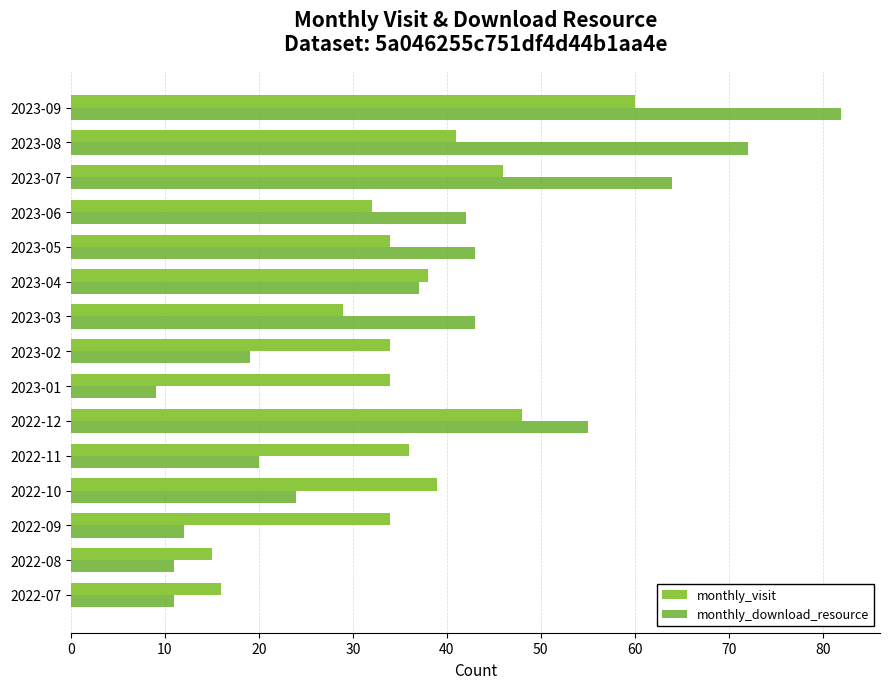

List the series in order of their peak value, lowest first.

monthly_visit, monthly_download_resource